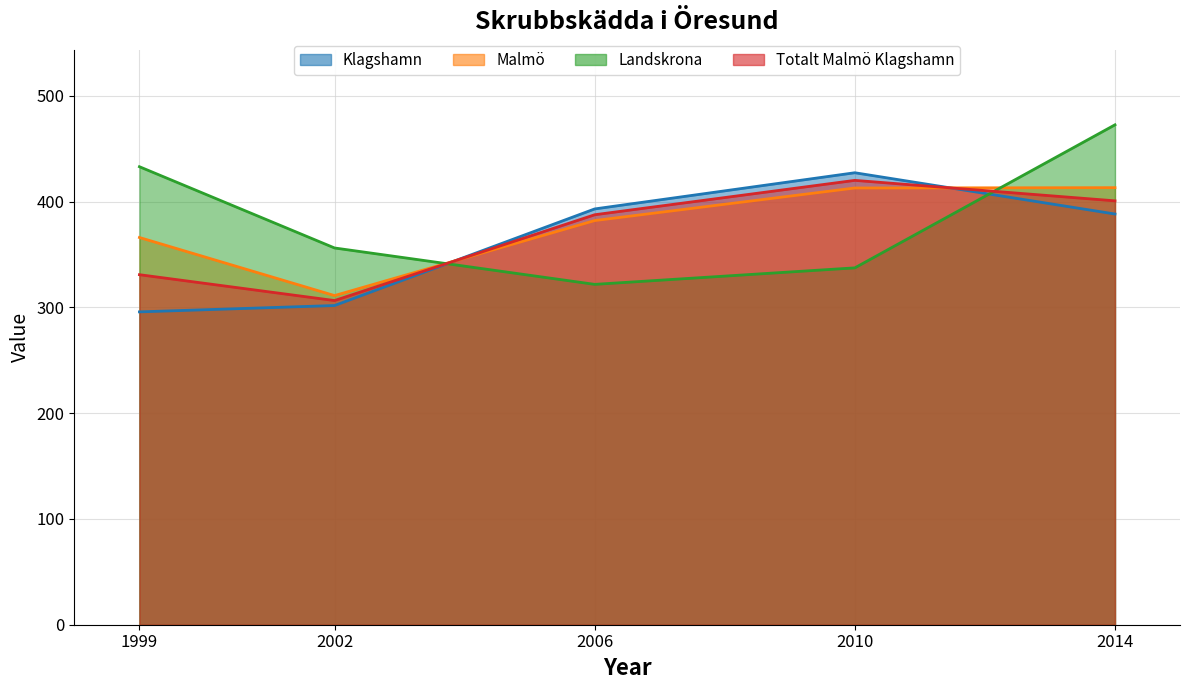

What is the value of the Totalt Malmö Klagshamn point at the 3rd from the left?

387.5